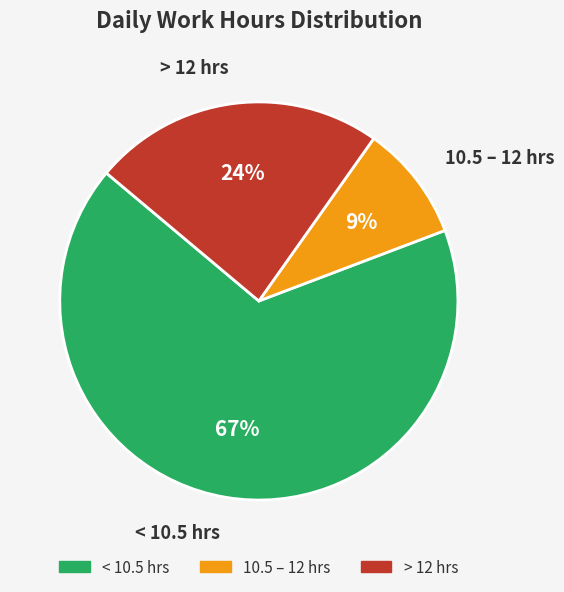

To the nearest percent, what percentage of the pie is > 12 hrs?

24%